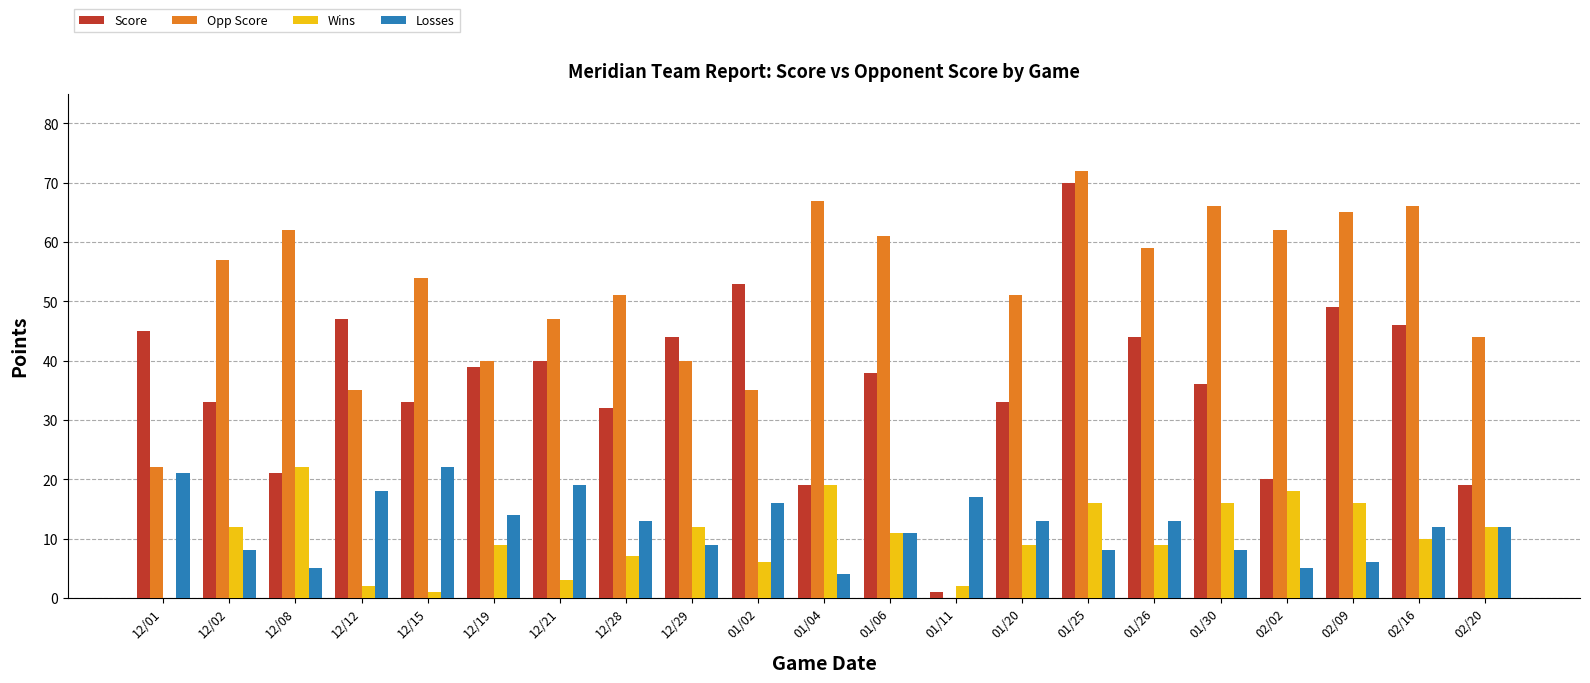

Is the value of Score at 01/11 greater than the value of Losses at 12/01?

No